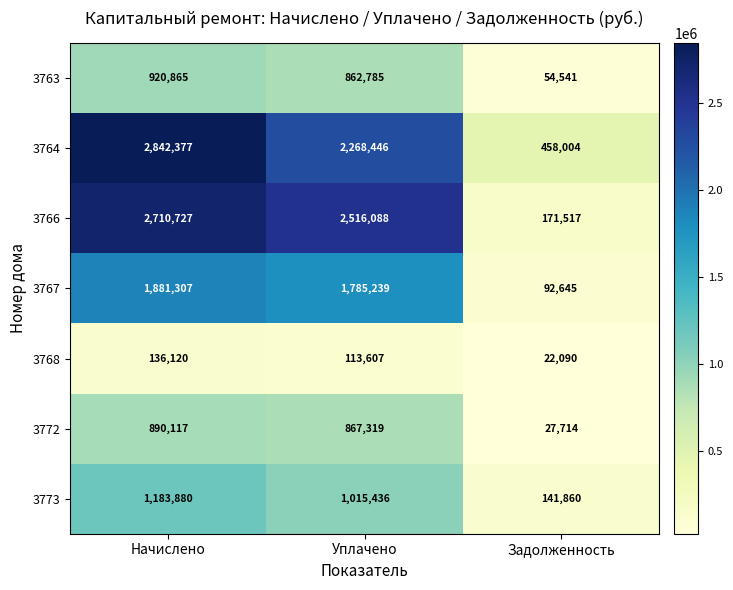

The value of 3766 at Задолженность is 171517. True or false?

True